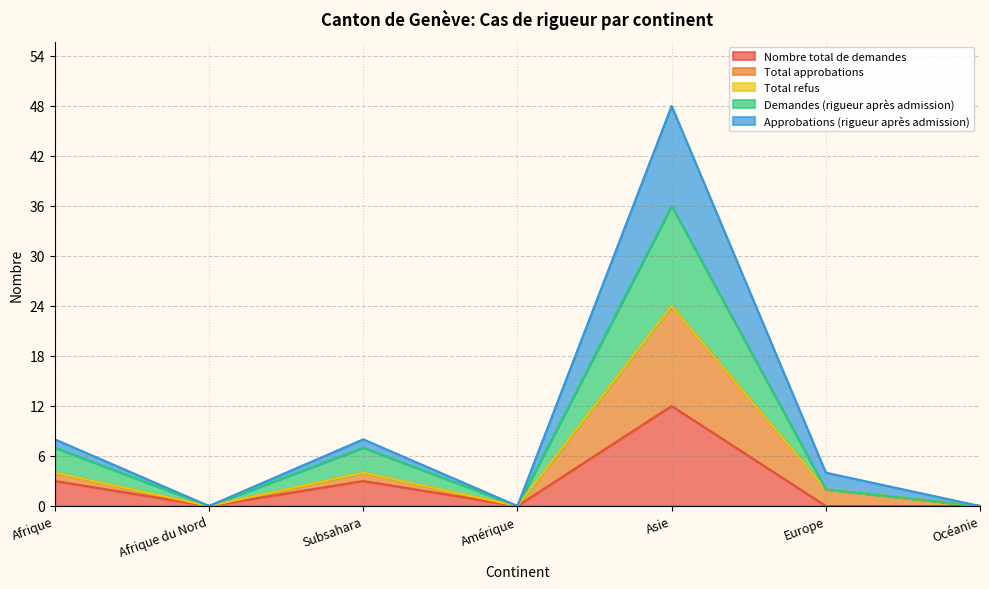

At how many categories does at least one series exceed 0?

4